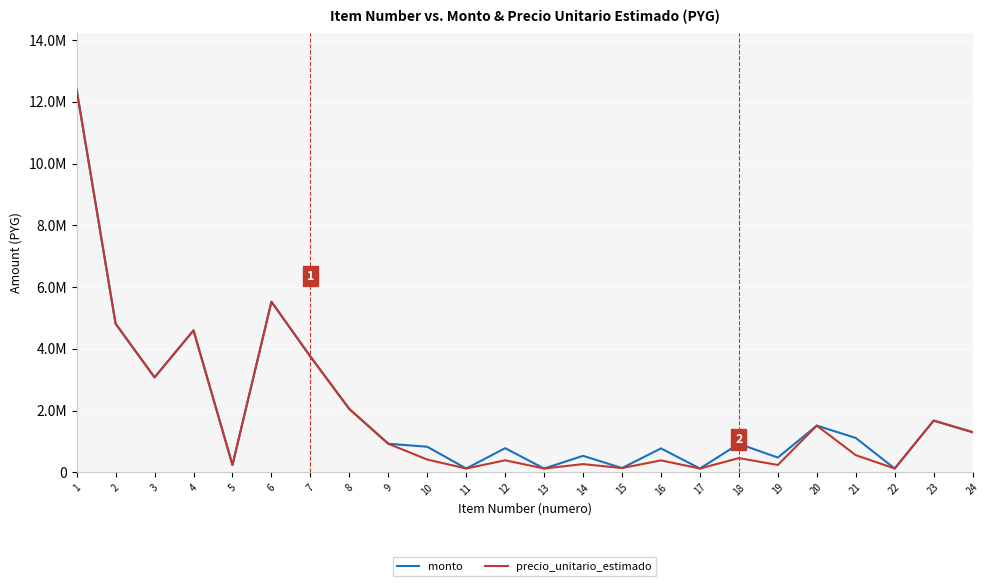

Does the chart have visible grid lines?

Yes